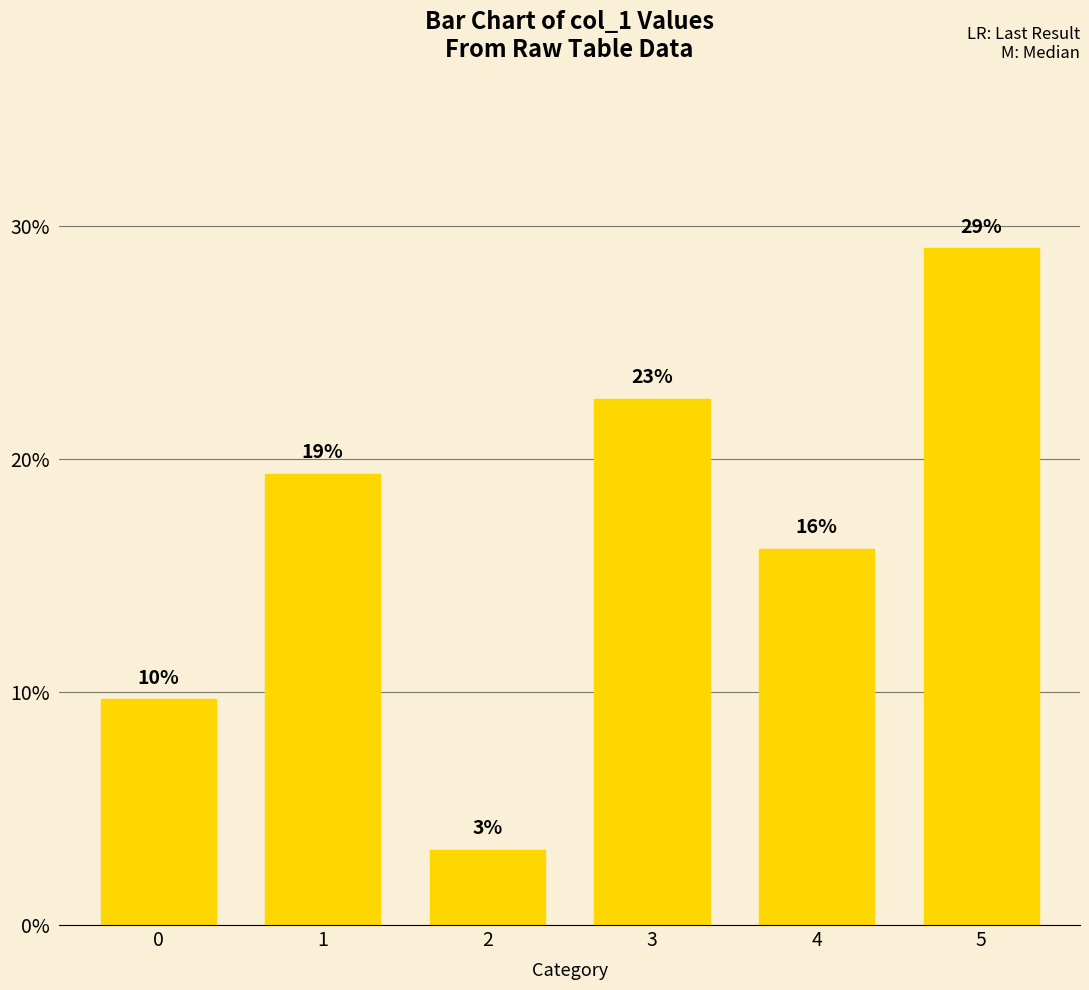

List the labels in order of value, smallest first.

2, 0, 4, 1, 3, 5